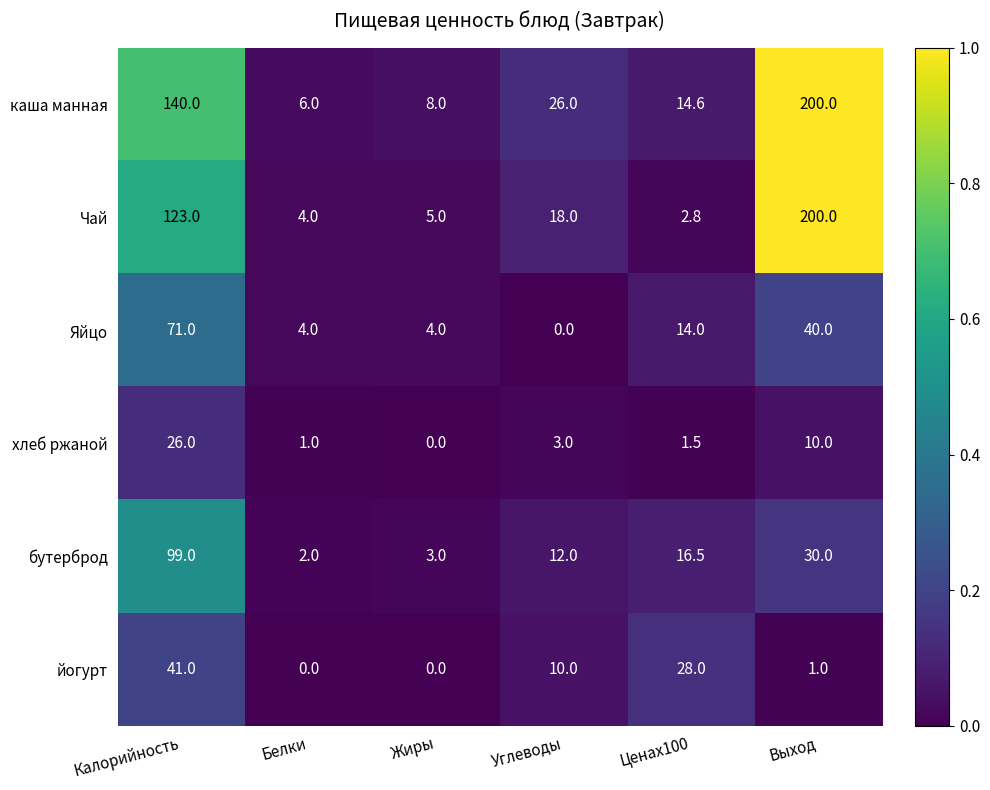

The value of бутерброд at Жиры is 3.0. True or false?

True